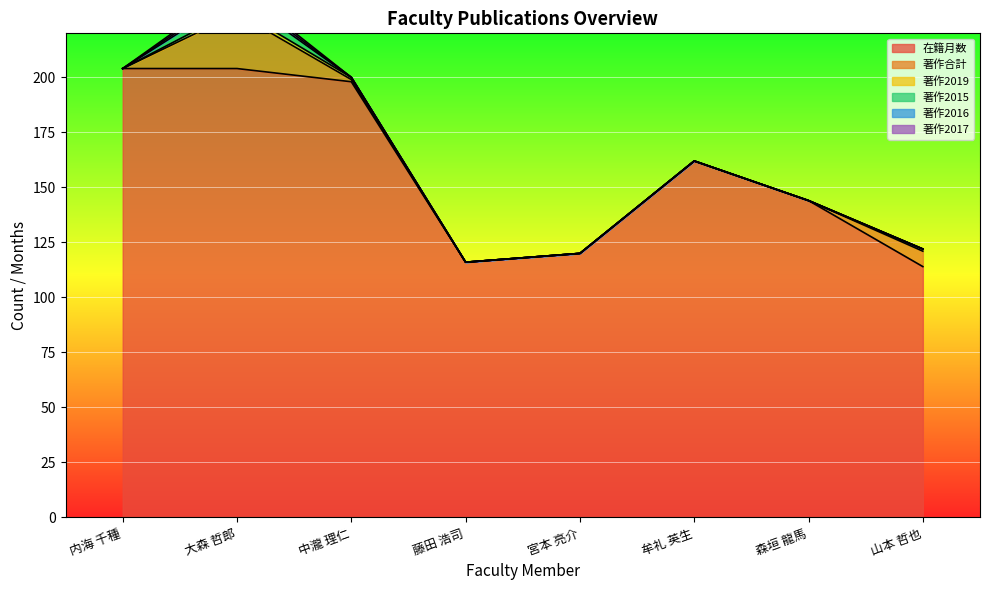

Between 森垣 龍馬 and 宮本 亮介, which is larger?

森垣 龍馬